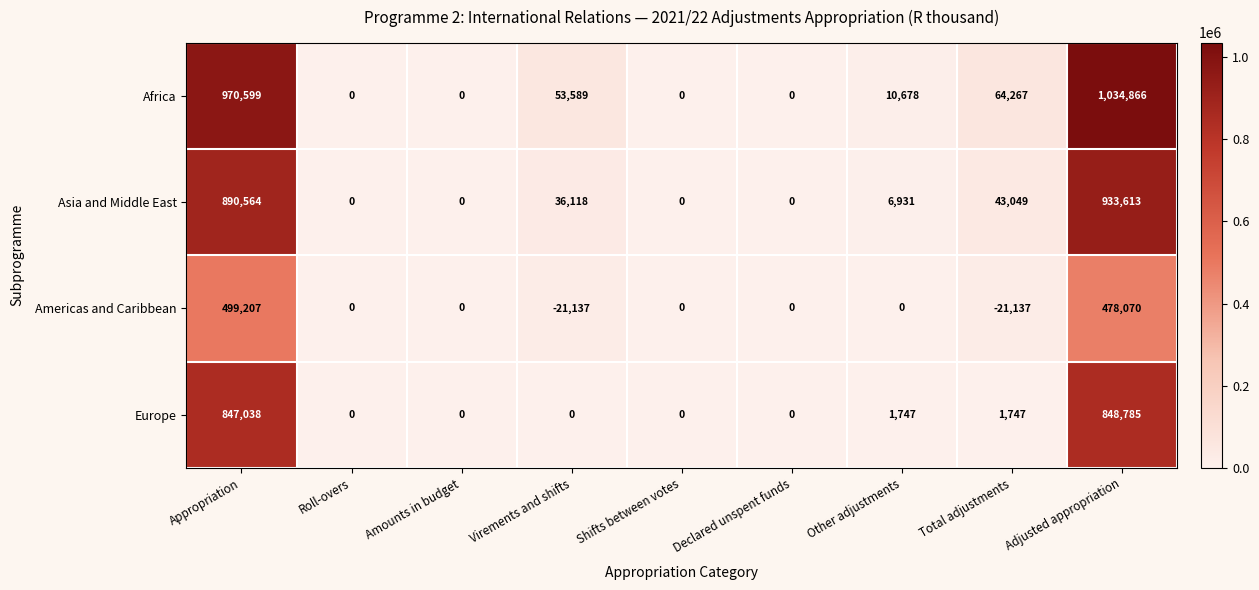

What is the minimum value shown in the chart?

-21137